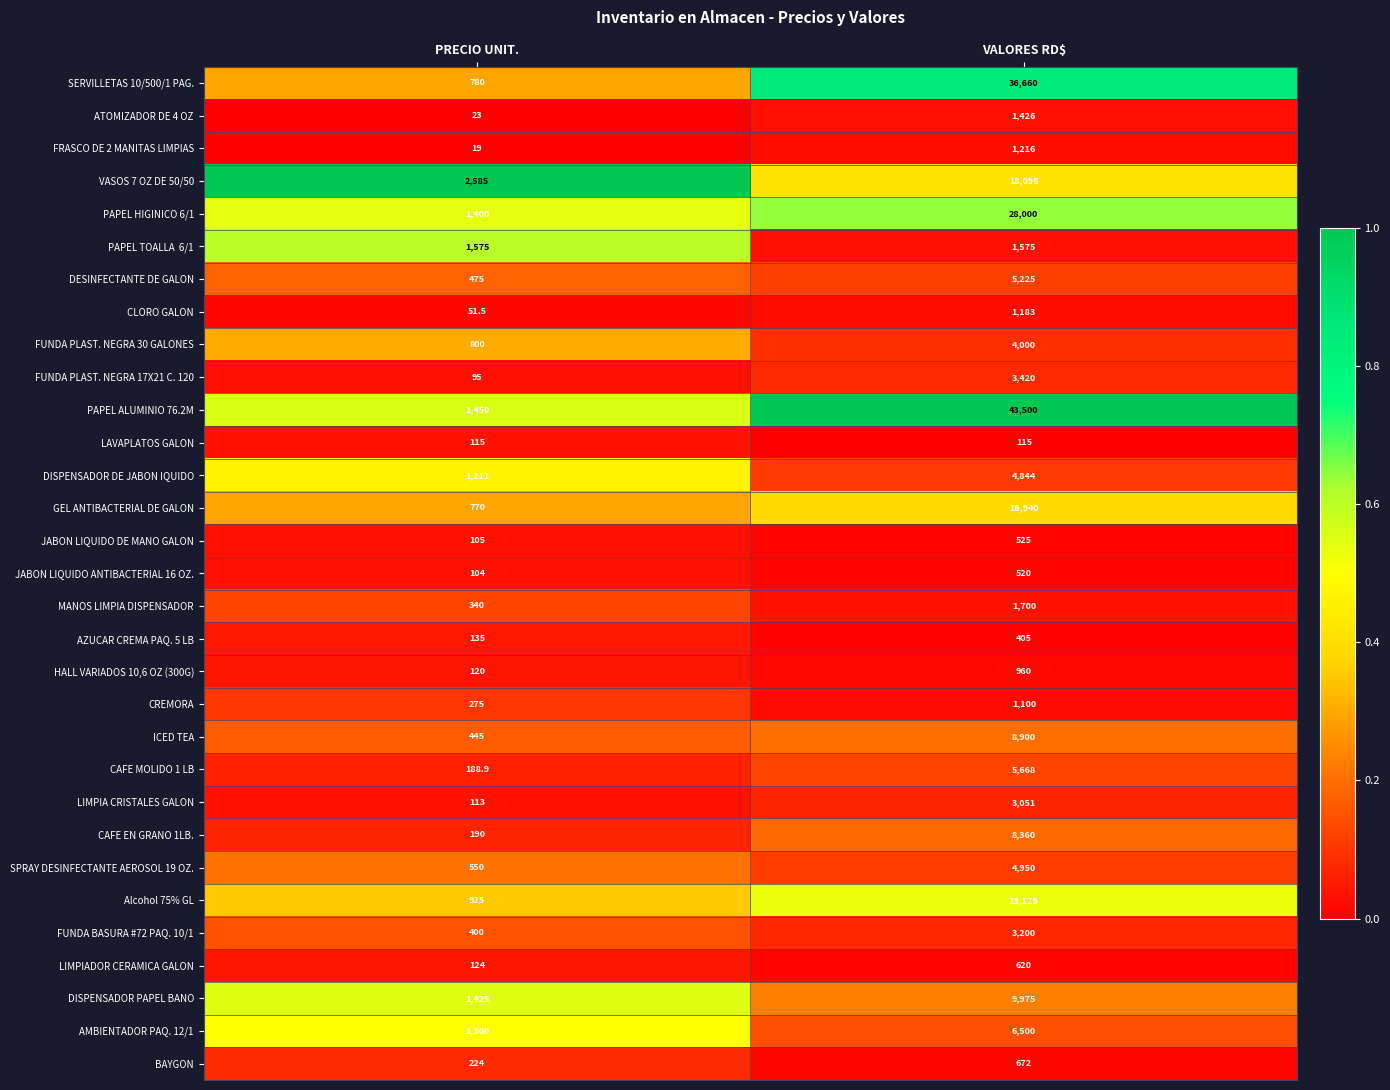

The ICED TEA series shows 8900.0 at VALORES RD$. True or false?

True